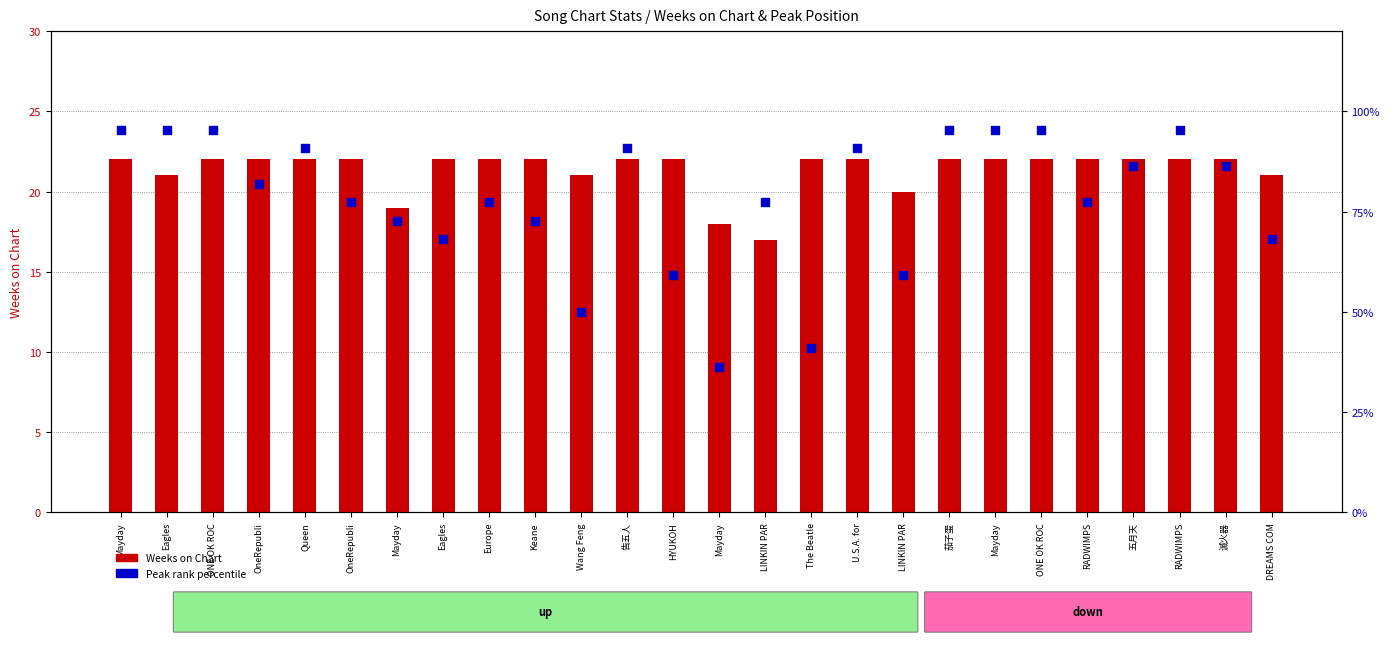

At which category is the sum across all series the highest?

Mayday